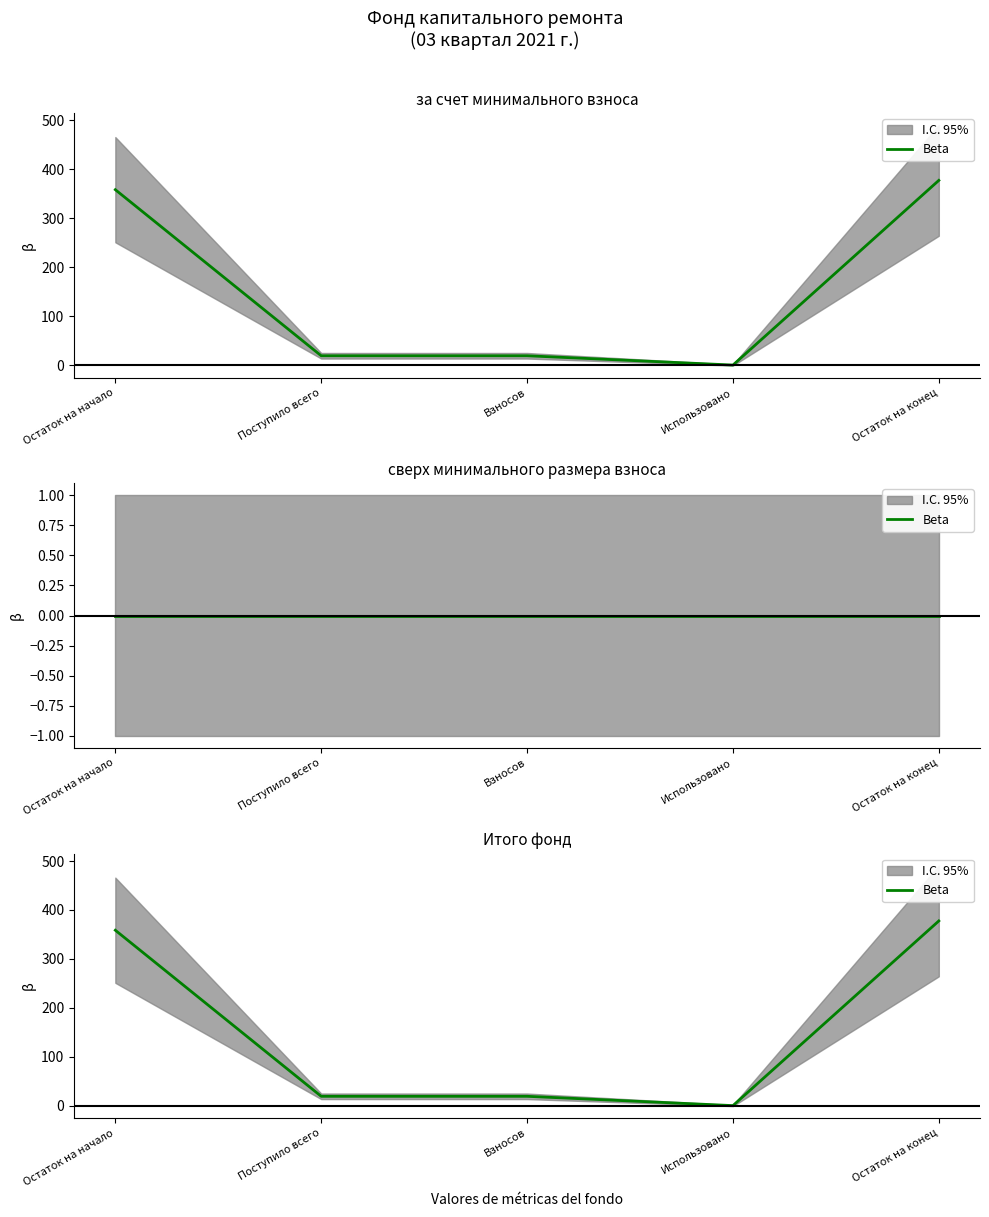

Where is the data nearest to the value 188?

Поступило всего